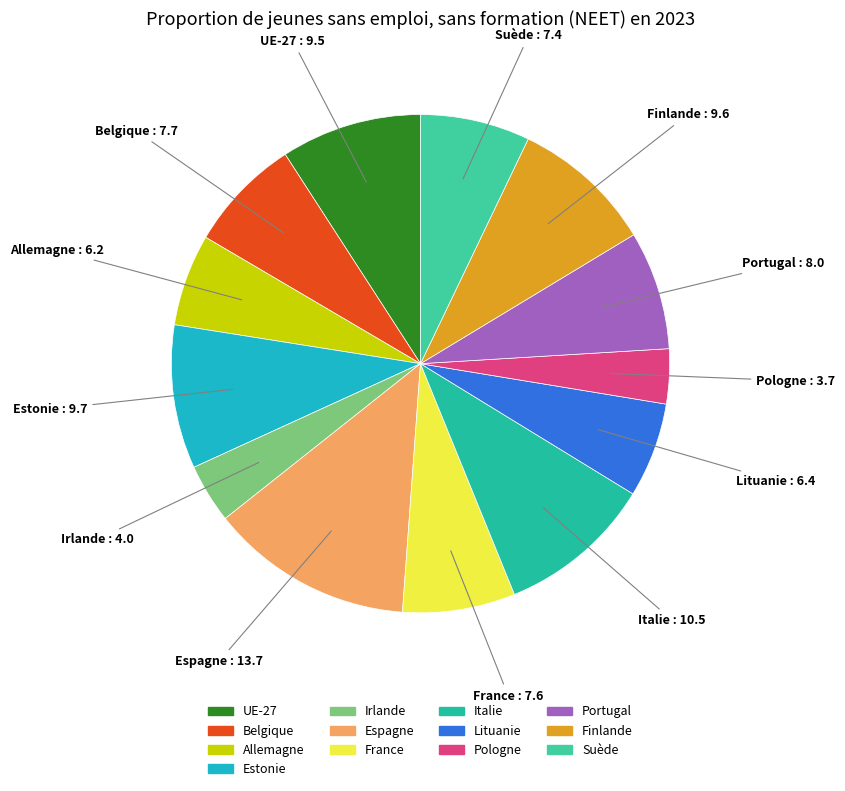

Is there any slice that represents more than half of the pie?

No